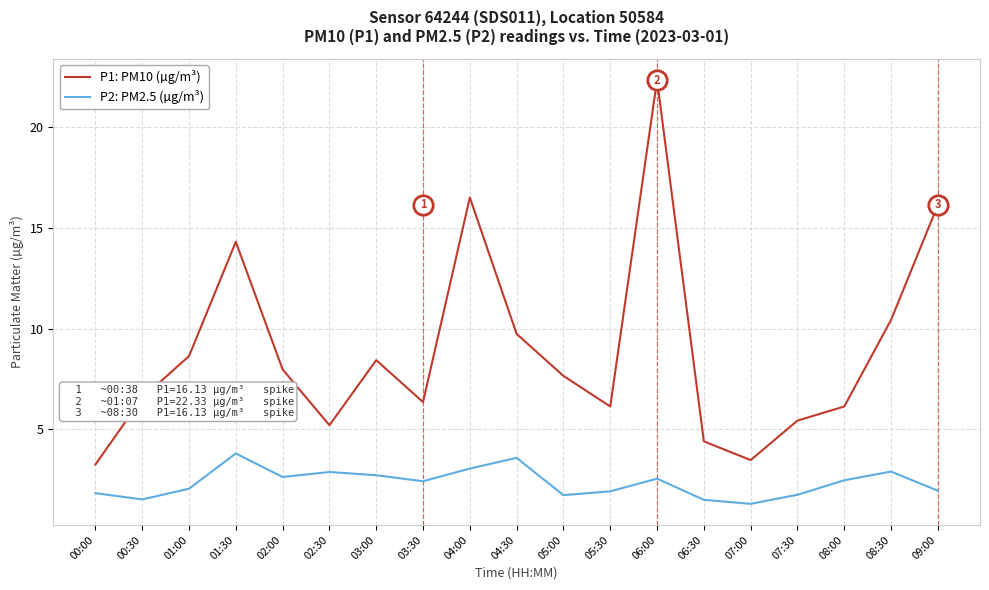

True or false: P2: PM2.5 (µg/m³) and P1: PM10 (µg/m³) cross at least once.

False